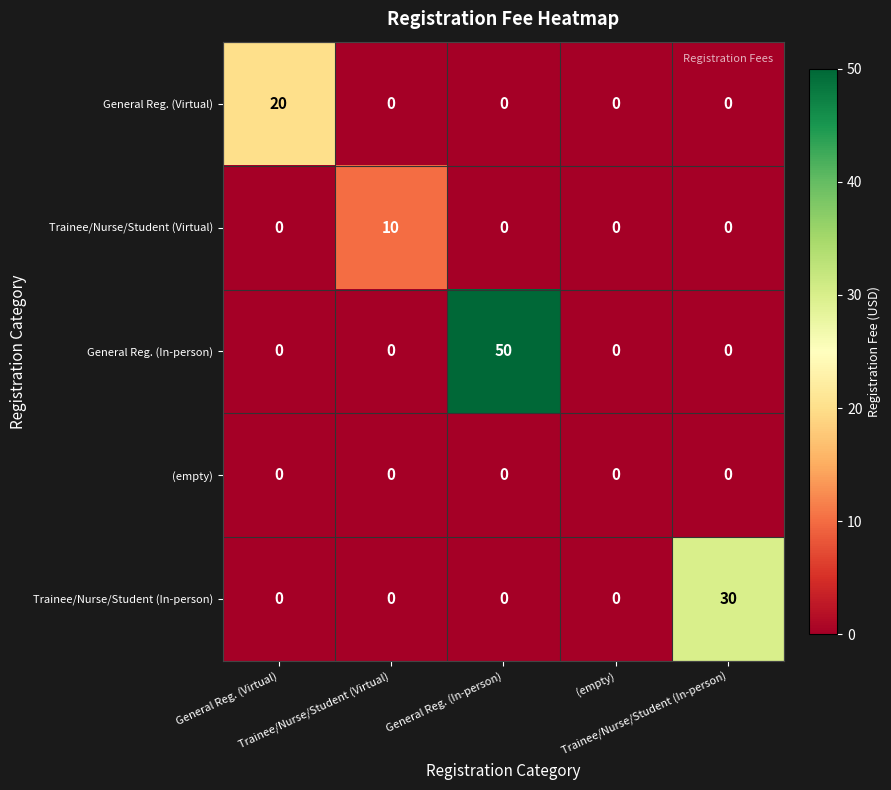

What is the maximum value shown in the chart?

50